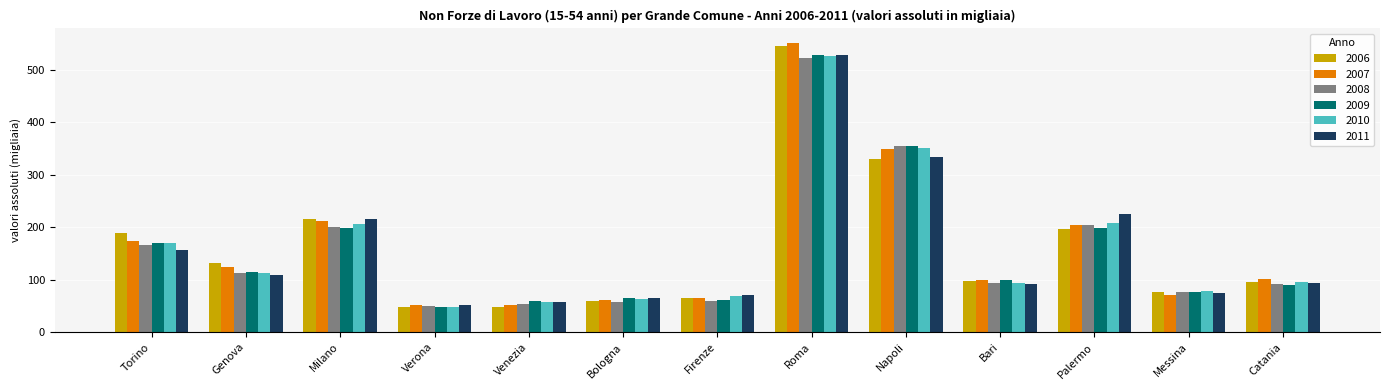

What is the total value across all series at Napoli?

2073.2